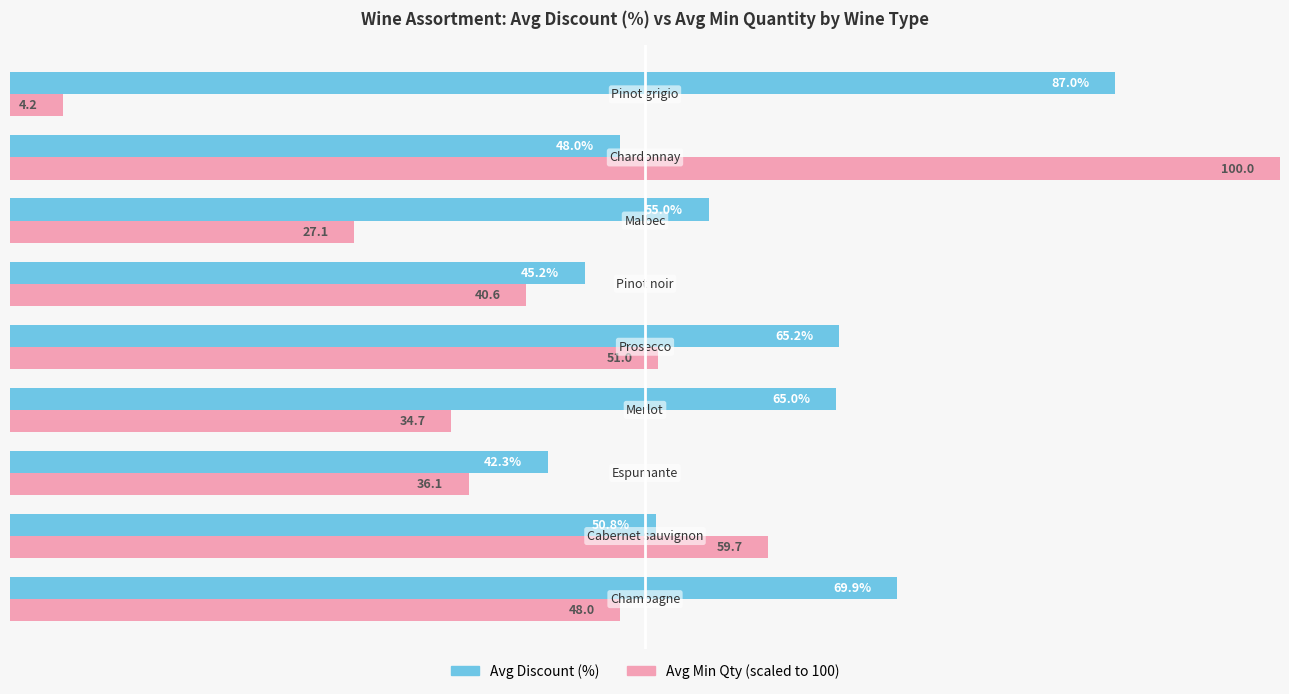

Reading left to right, what are all the values shown in this chart?

Avg Discount (%): 69.9	50.8	42.3	65.0	65.2	45.2	55.0	48.0	87.0
Avg Min Qty (scaled): 48.0	59.7	36.1	34.7	51.0	40.6	27.1	100.0	4.2